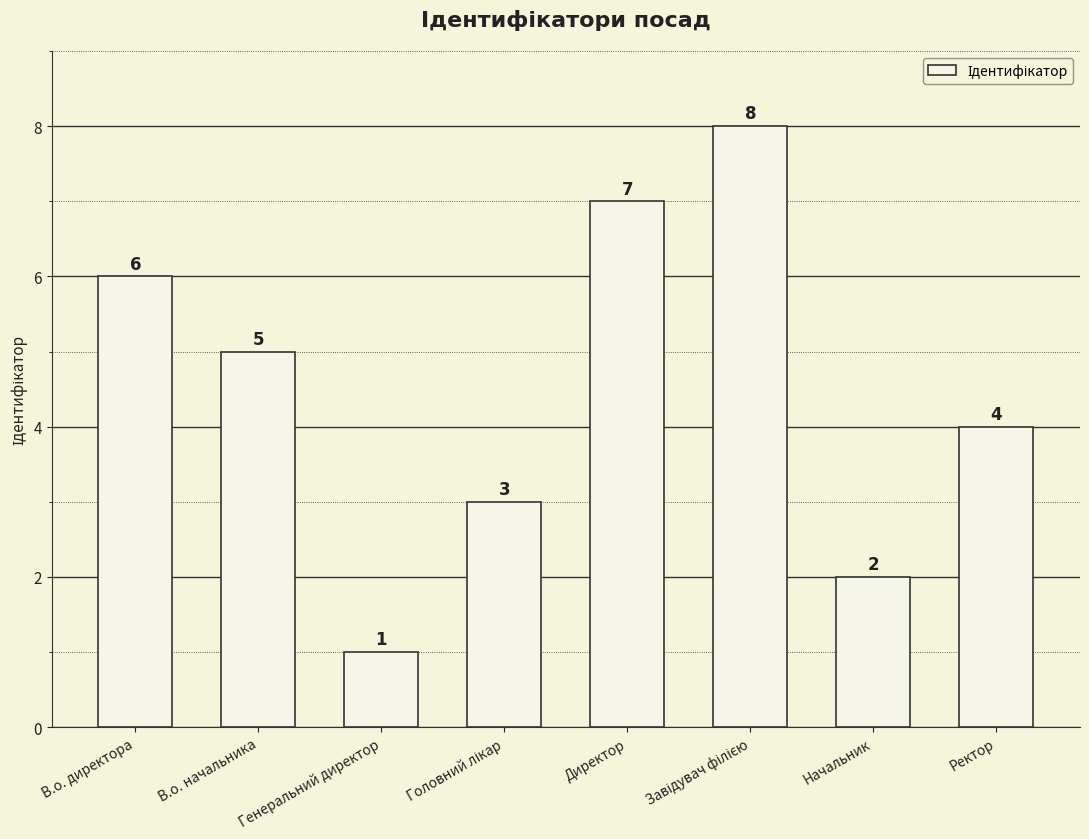

What is the label of the 6th bar from the right?

Генеральний директор